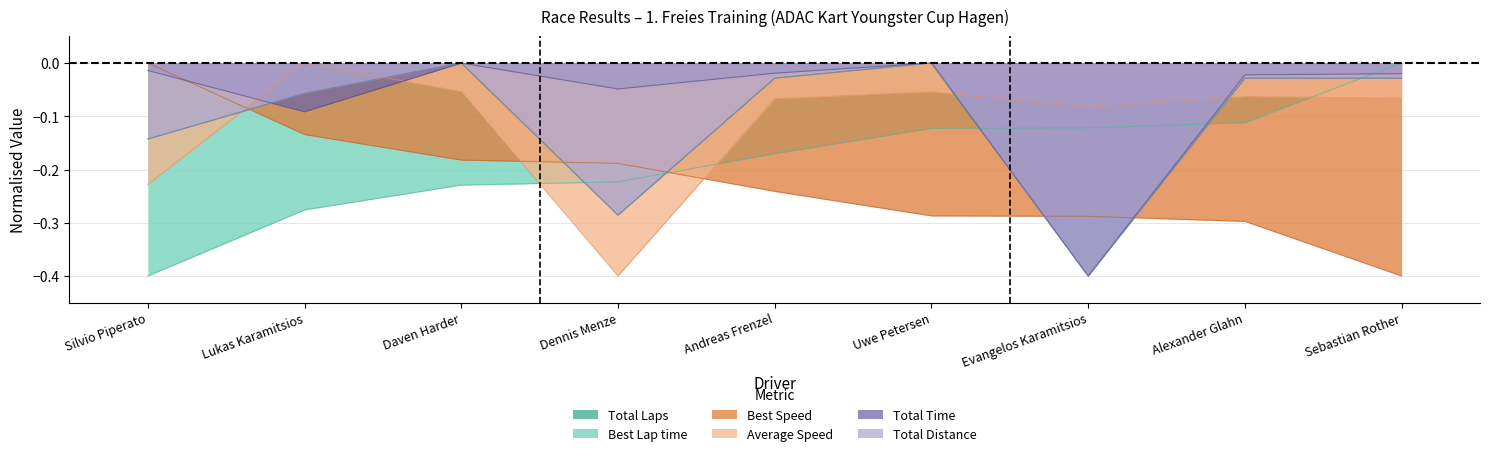

The Total Laps series shows -0.0 at Lukas Karamitsios. True or false?

False